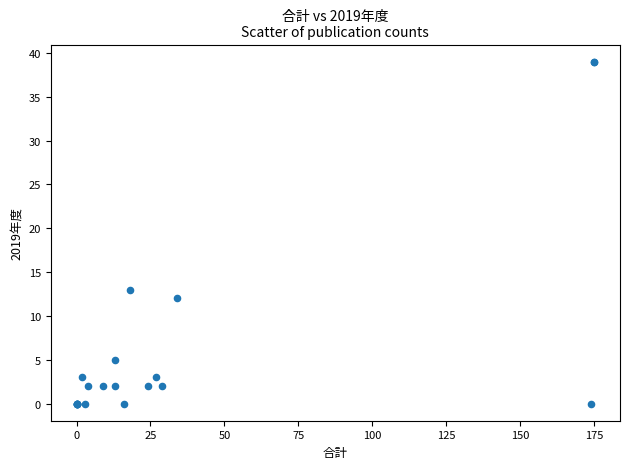

What Y value in the scatter plot is closest to 19?

13